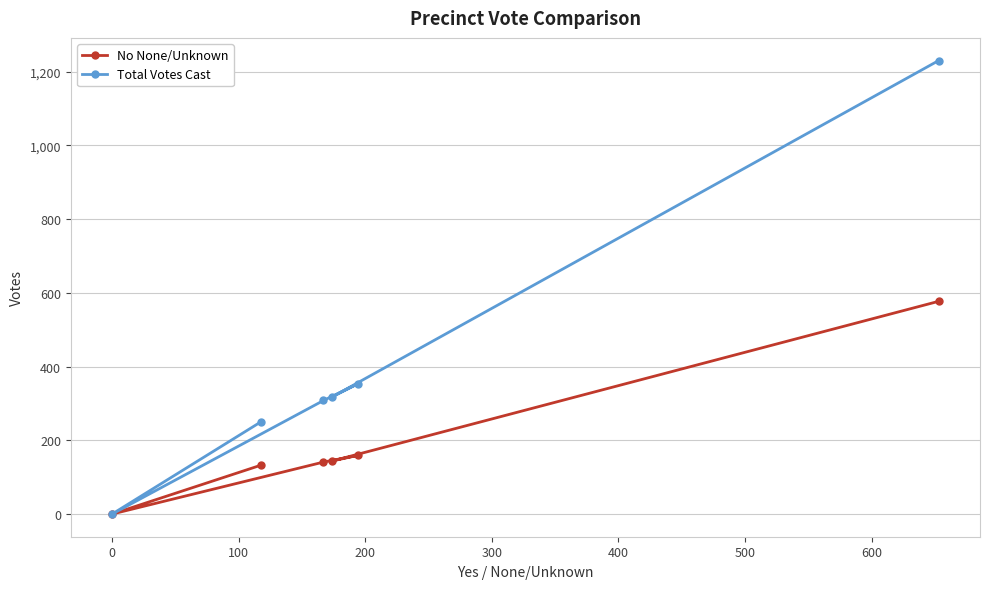

The No None/Unknown series shows 0 at 0. True or false?

True